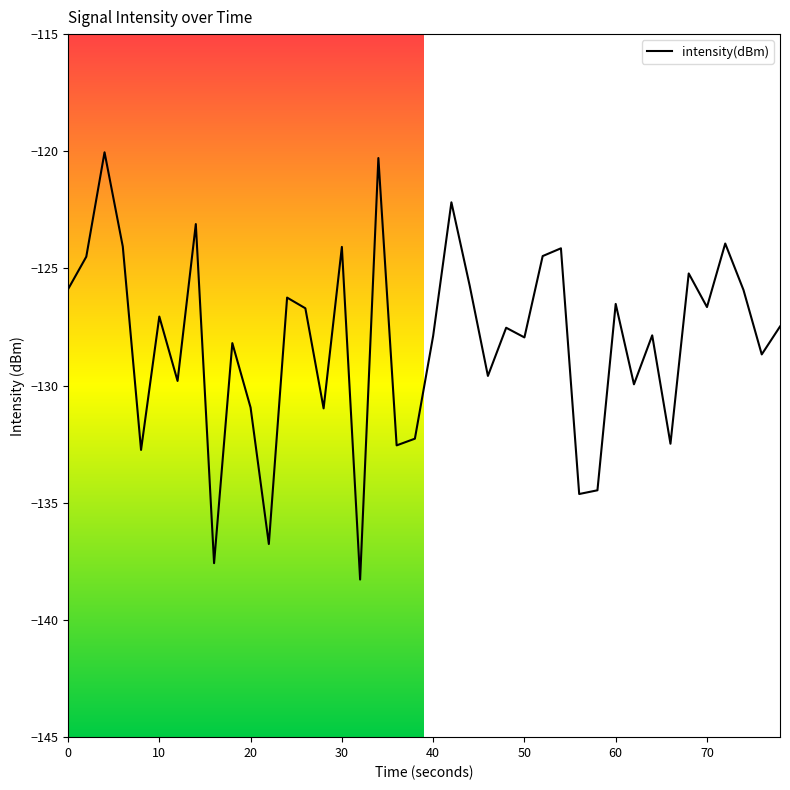

What is the difference between the maximum and minimum values?

18.2